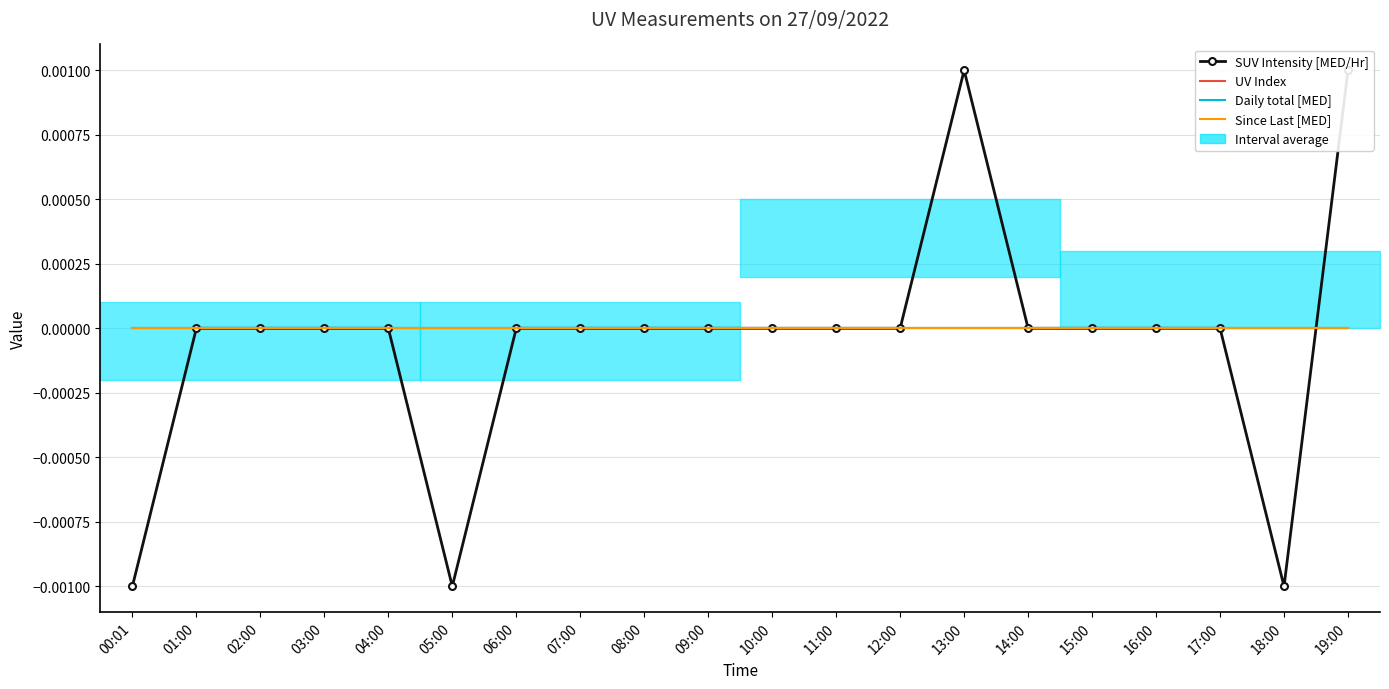

Does the chart have visible grid lines?

Yes